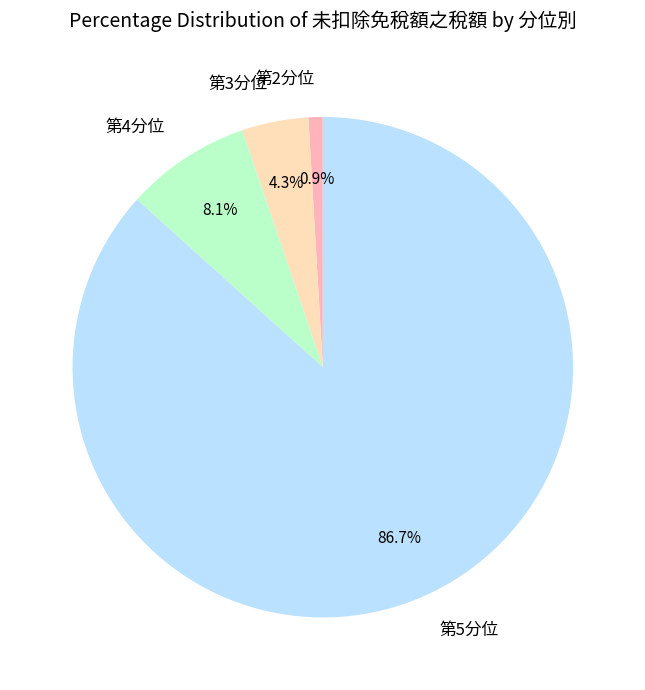

Which slice is the smallest?

第2分位